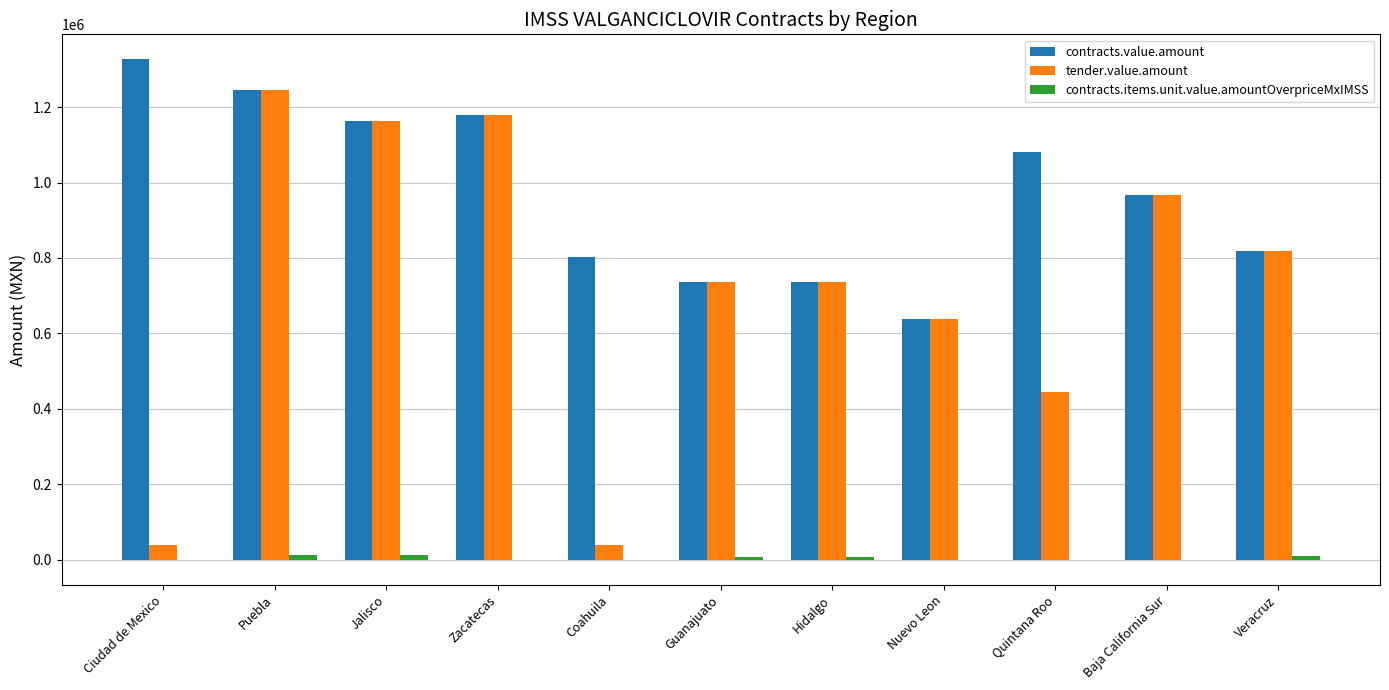

Which series has the largest total across all categories?

contracts.value.amount